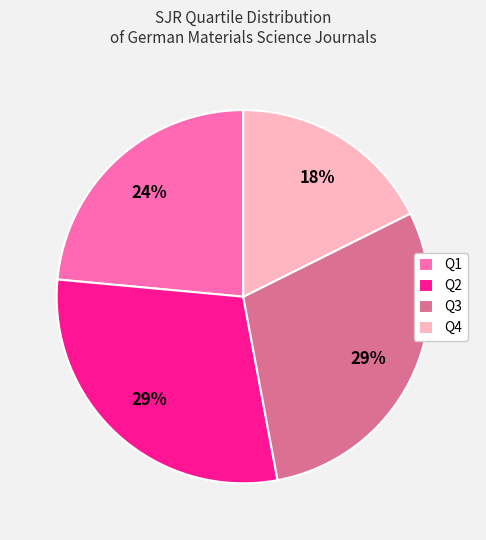

To the nearest percent, what is the combined percentage of Q1 and Q3?

53%